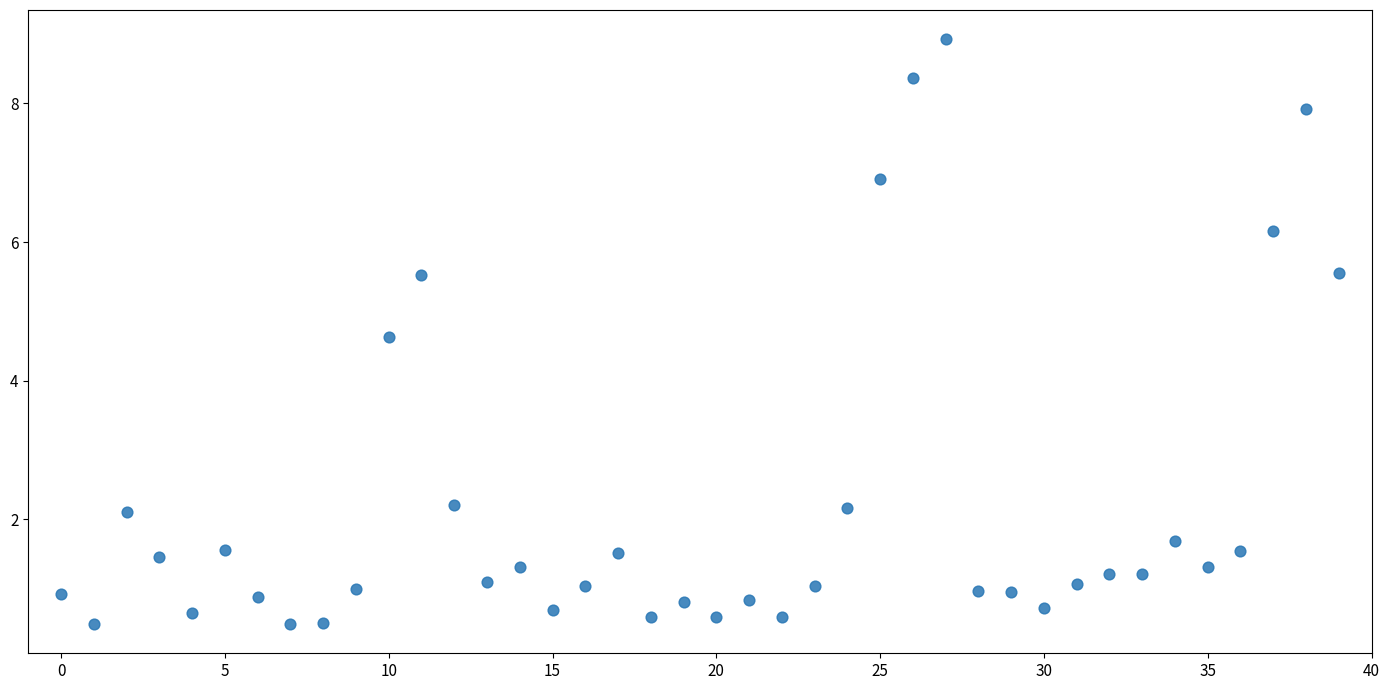

What Y value in the scatter plot is closest to 4?

4.6